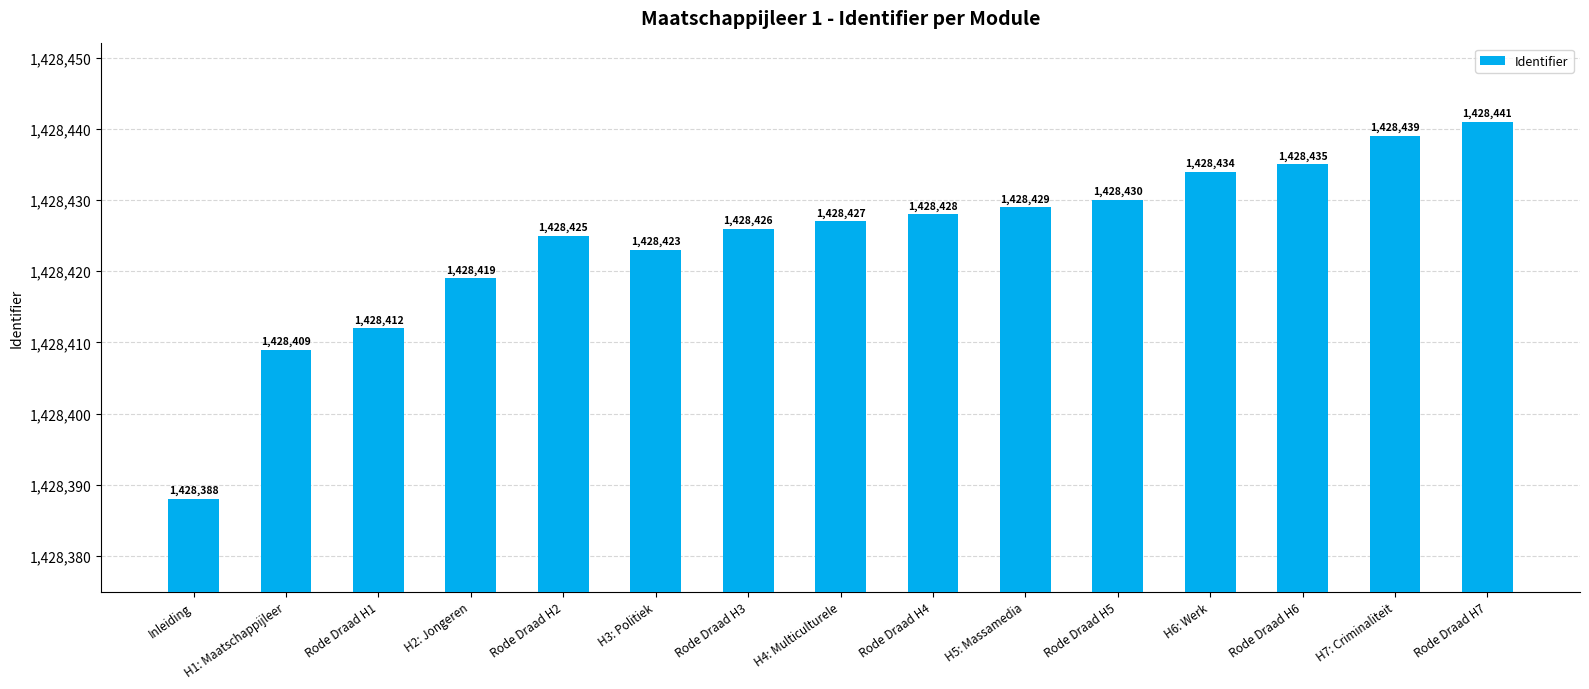

What is the average value?

1428424